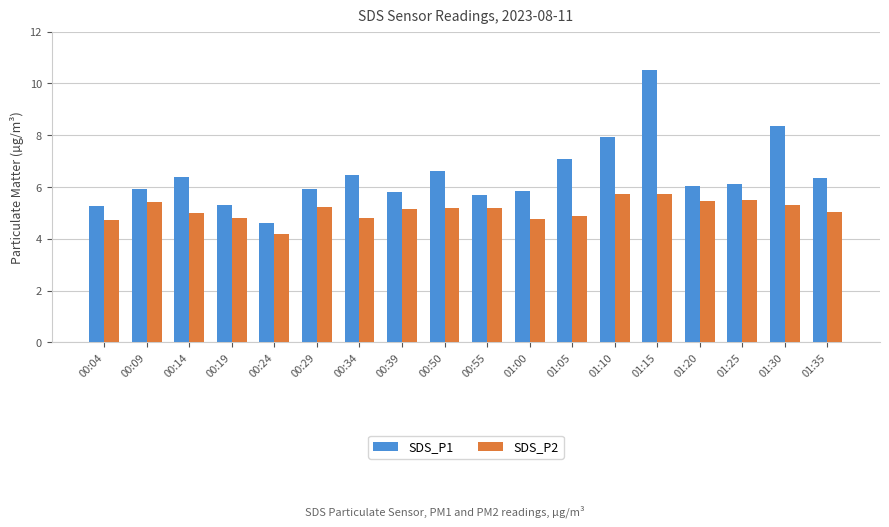

Which series has the largest total across all categories?

SDS_P1